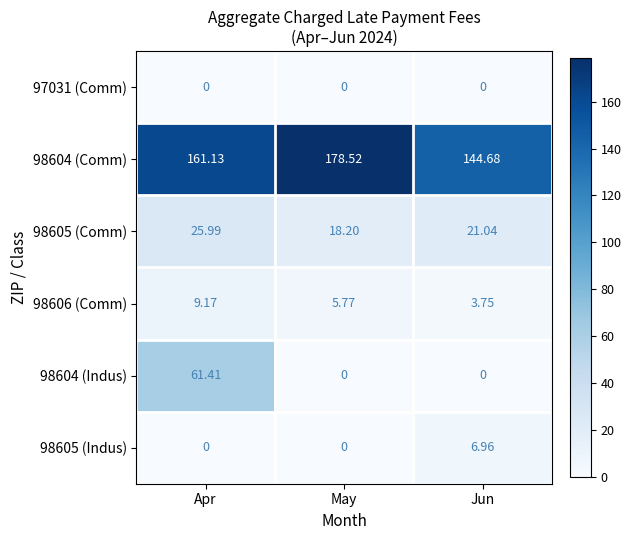

Which series has the widest spread of values?

98604 (Indus)